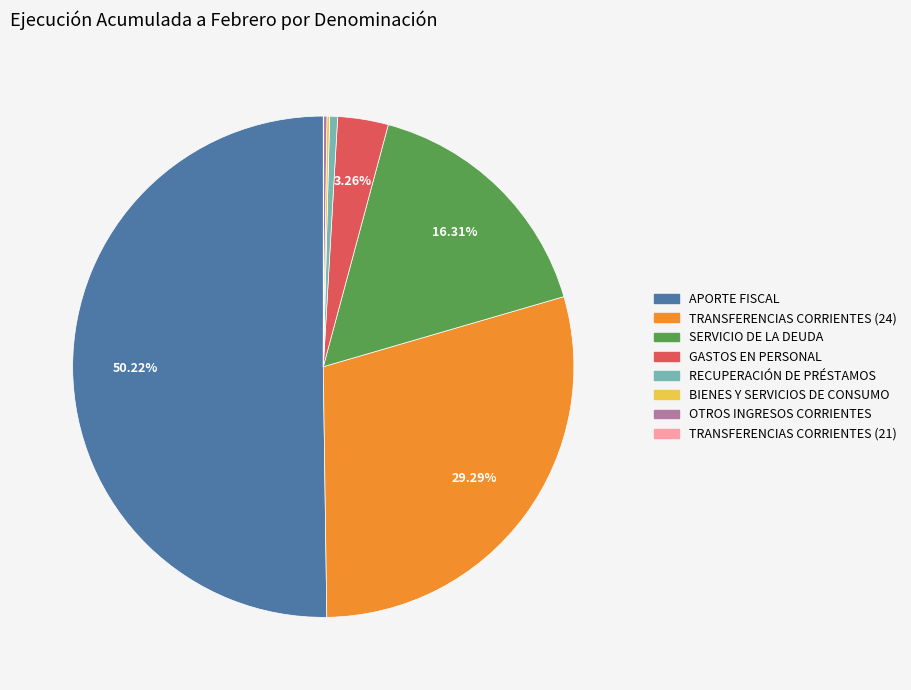

Do TRANSFERENCIAS CORRIENTES (24) and APORTE FISCAL together represent more than half of the pie?

Yes